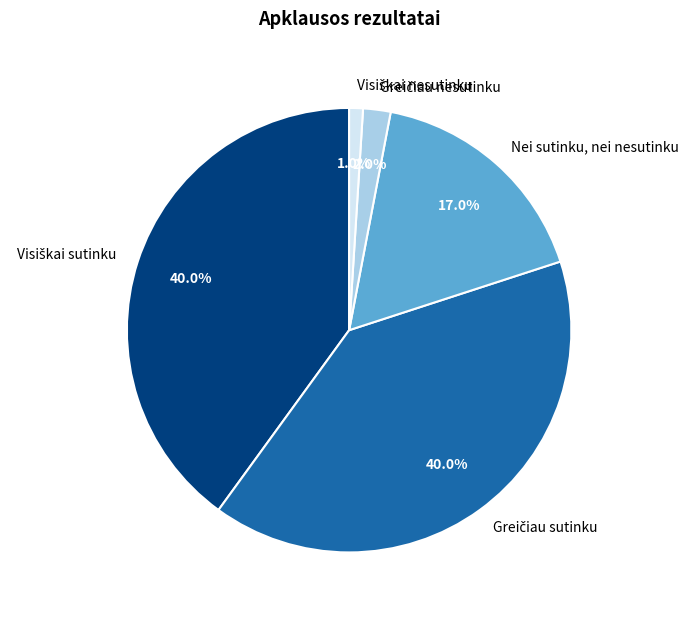

Count the number of slices in the pie.

5